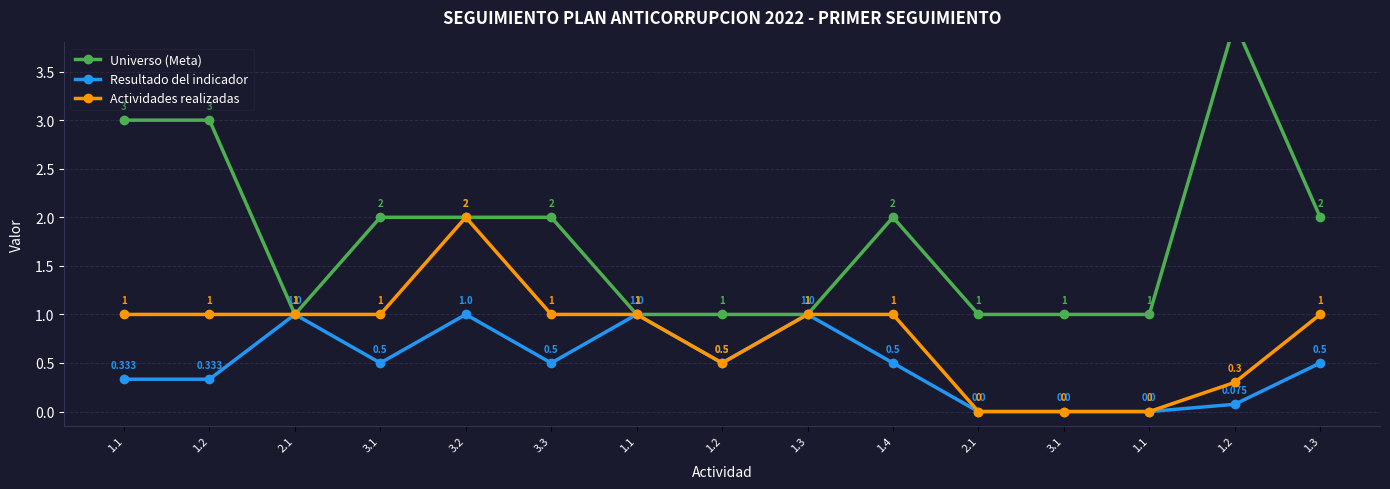

At how many categories does at least one series exceed 2?

3